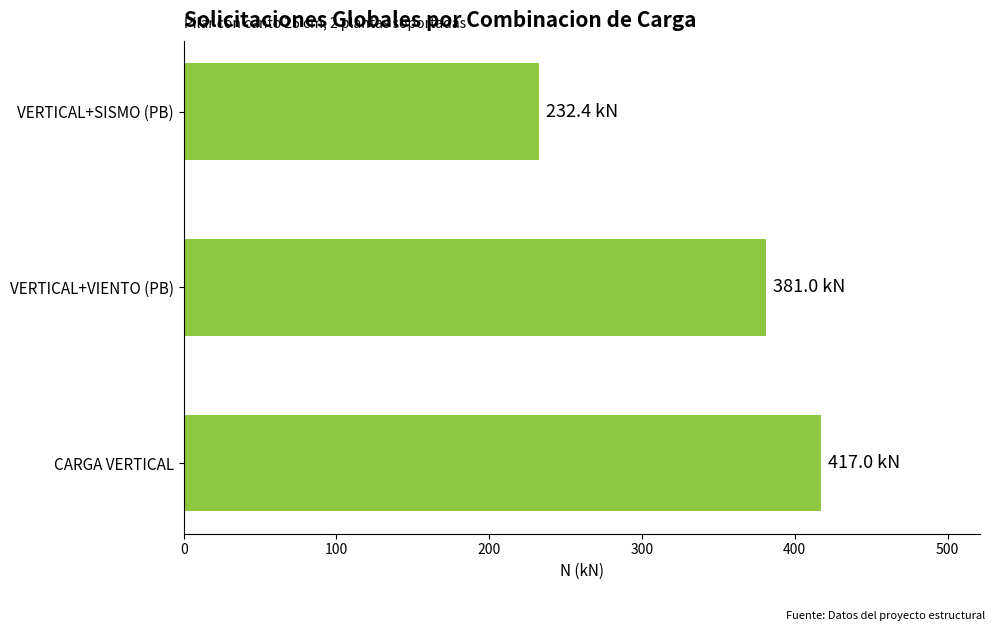

What is the minimum value shown in the chart?

232.4